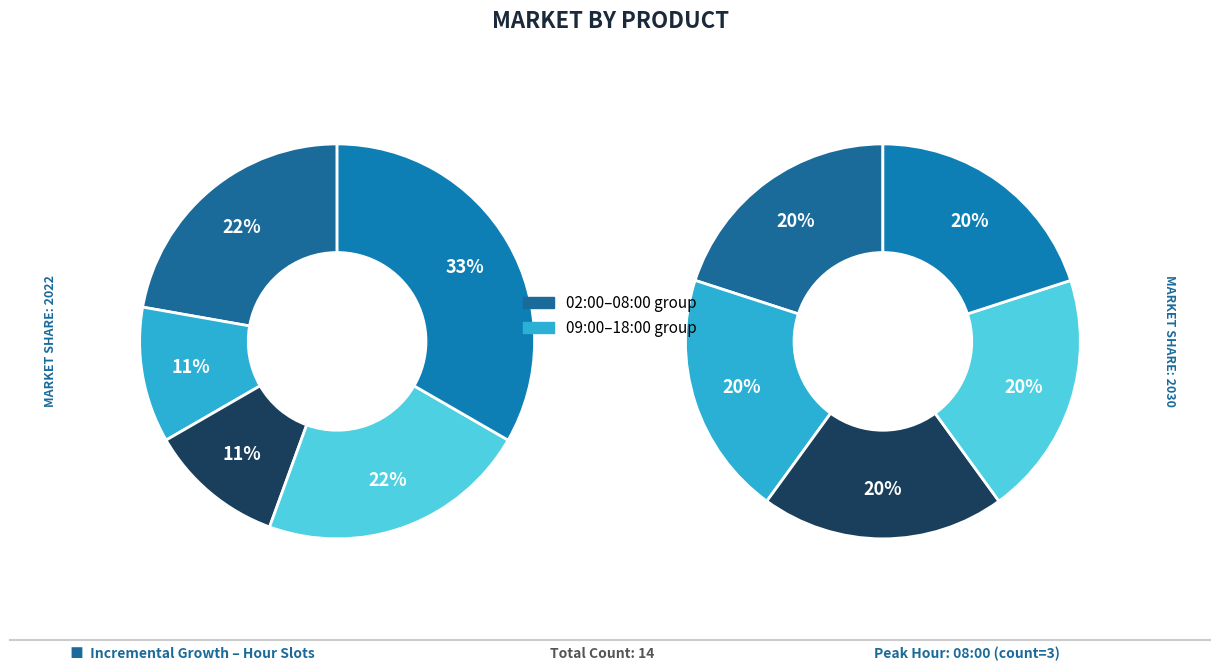

Count the number of slices in the pie.

10